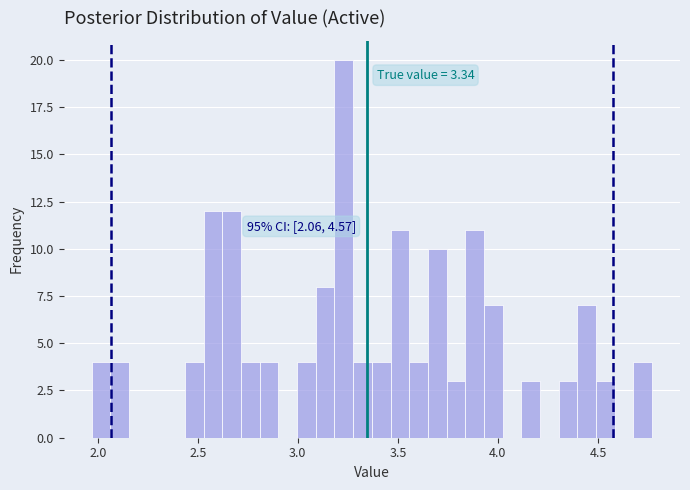

Around what value on the x-axis is the tallest bar? Give the approximate position of its centre, as read against the axis.

3.25